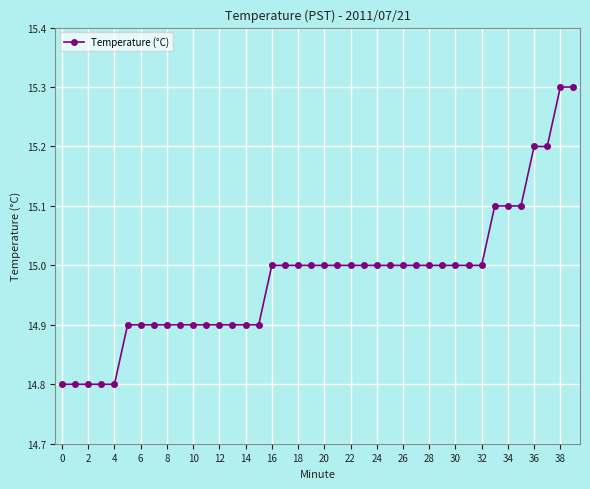

What is the greatest value displayed?

15.3